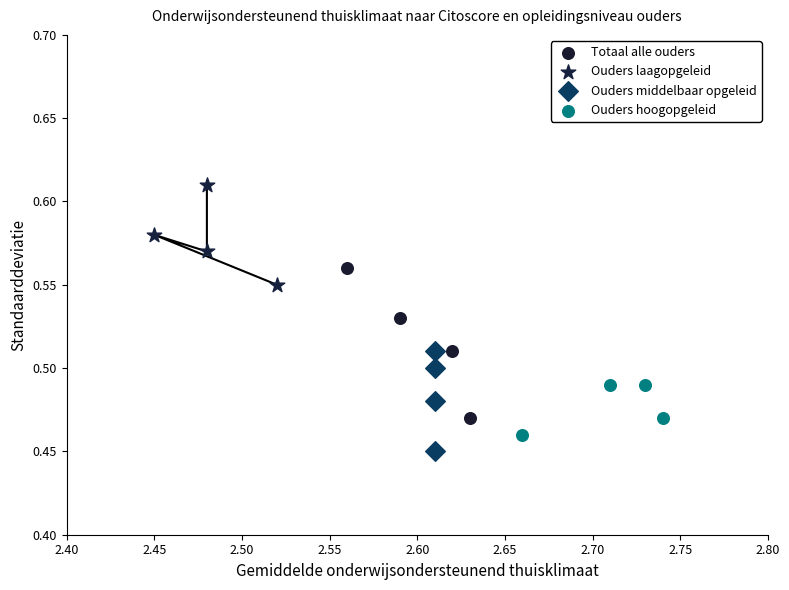

Which series reaches the maximum Y coordinate?

Ouders laagopgeleid